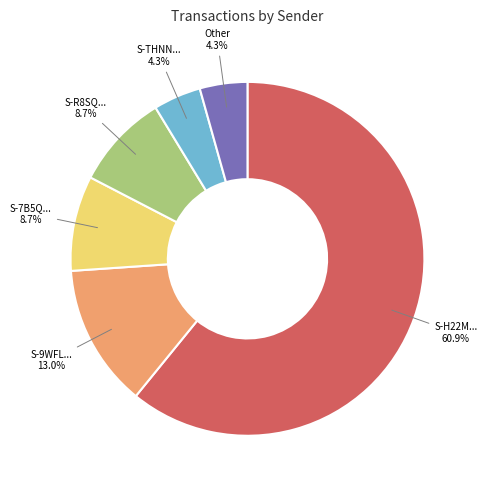

To the nearest percent, what is the average slice percentage?

17%